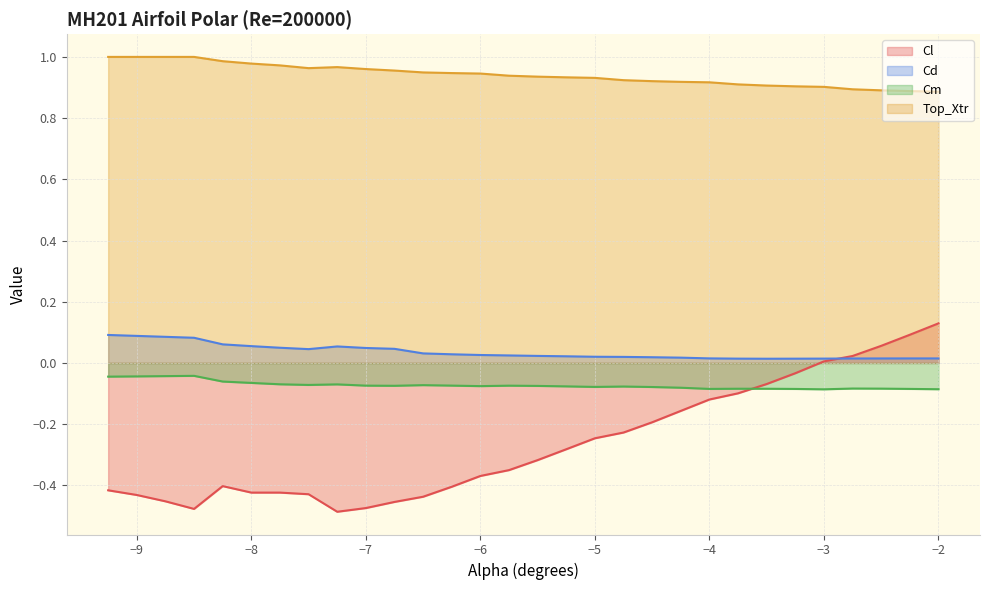

The value of Cd at −4 is 0.0. True or false?

True